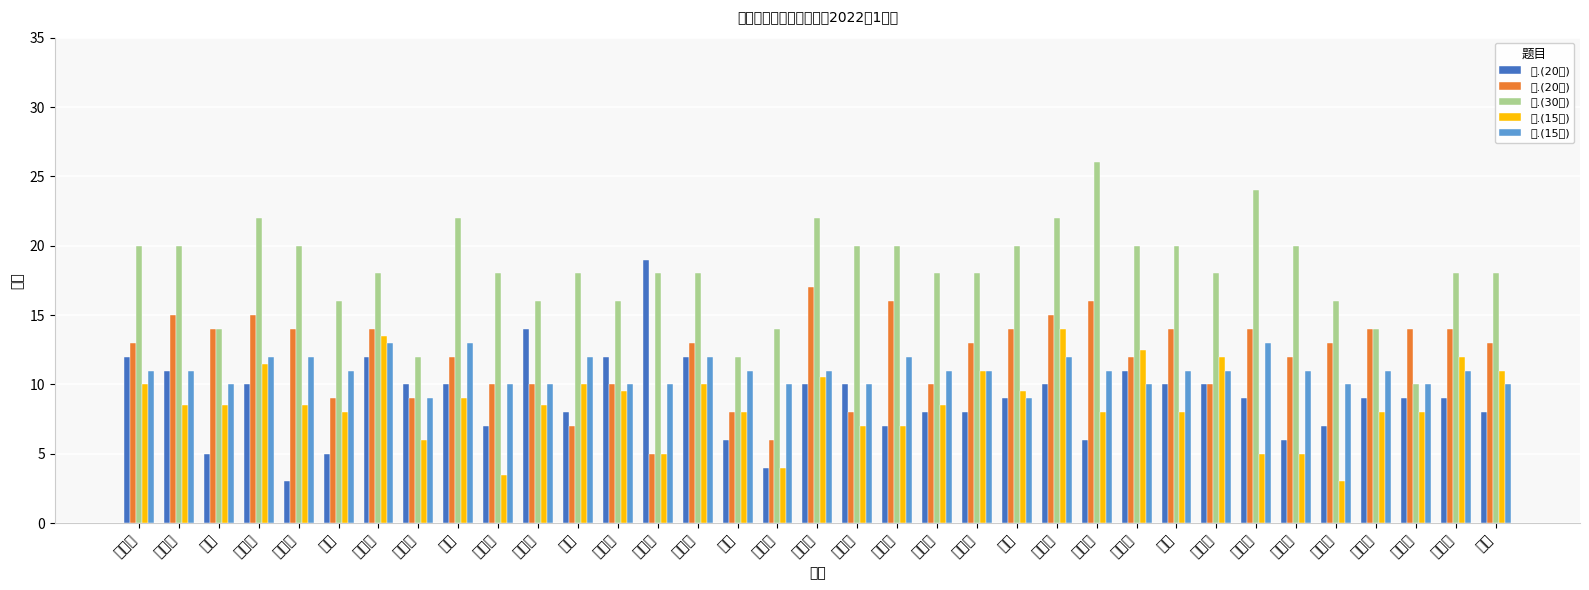

What is the difference between the 五.(15分) values at 尹思彤 and 姜晓涵?

1.0